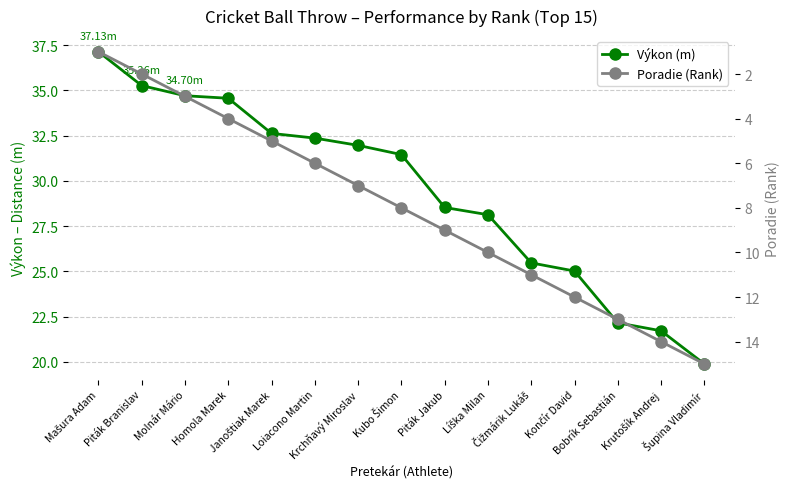

Reading right to left, what are all the values shown in this chart?

Výkon (m): Šupina Vladimír=19.9	Krutošík Andrej=21.7	Bobrík Sebastián=22.2	Končír David=25.0	Čižmárik Lukáš=25.5	Líška Milan=28.1	Piták Jakub=28.5	Kubo Šimon=31.4	Krchňavý Miroslav=32.0	Loiacono Martin=32.4	Janoštiak Marek=32.6	Homola Marek=34.6	Molnár Mário=34.7	Piták Branislav=35.3	Mašura Adam=37.1
Poradie (Rank): Šupina Vladimír=15.0	Krutošík Andrej=14.0	Bobrík Sebastián=13.0	Končír David=12.0	Čižmárik Lukáš=11.0	Líška Milan=10.0	Piták Jakub=9.0	Kubo Šimon=8.0	Krchňavý Miroslav=7.0	Loiacono Martin=6.0	Janoštiak Marek=5.0	Homola Marek=4.0	Molnár Mário=3.0	Piták Branislav=2.0	Mašura Adam=1.0